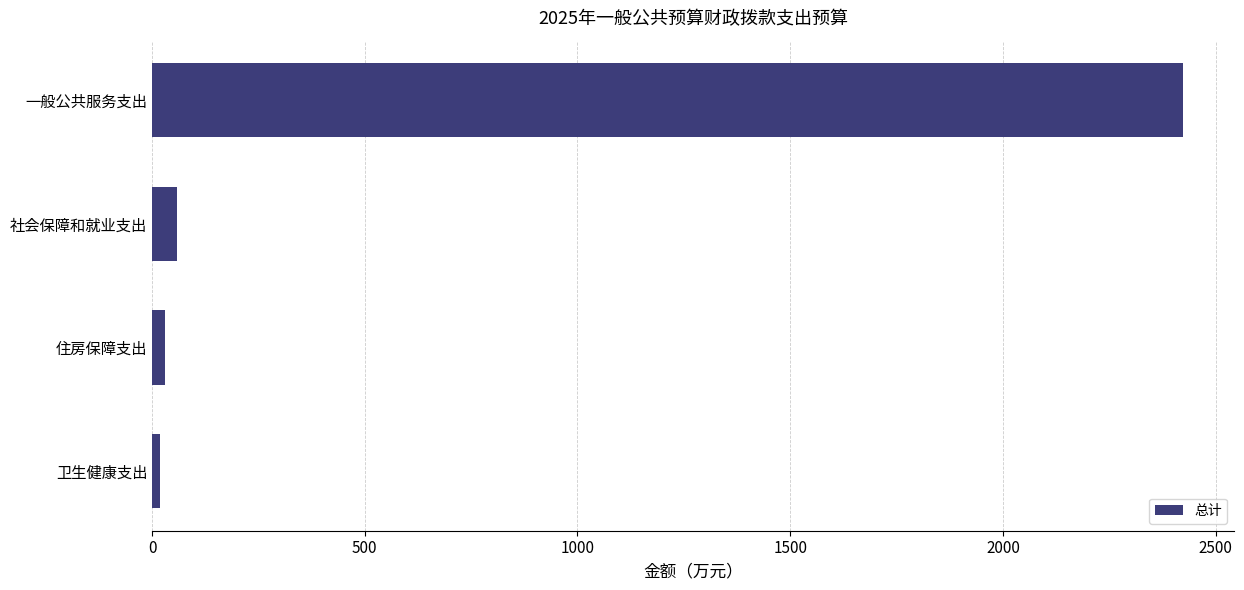

Reading top to bottom, extract all data points from this chart.

2422.5	58.6	30.4	17.8